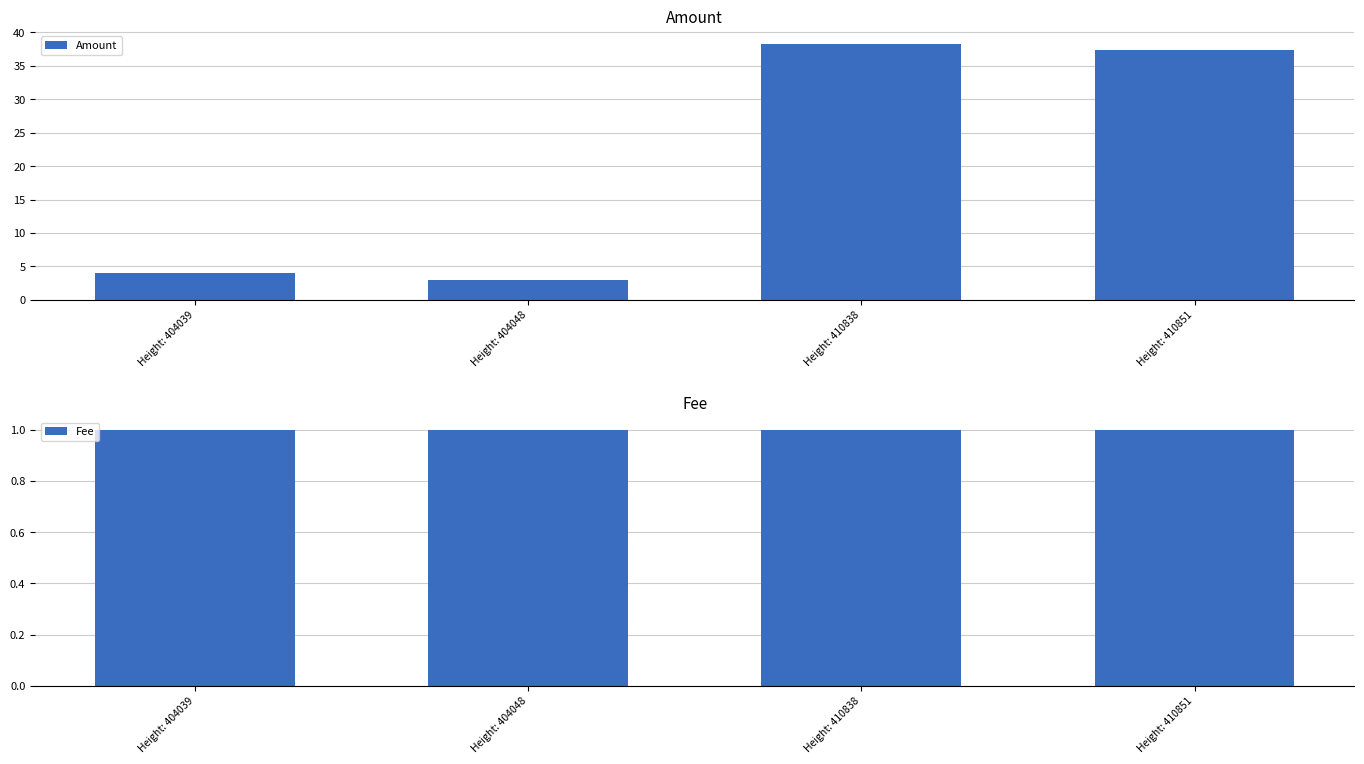

What is the difference between the highest and lowest values at Height: 410838?

37.3